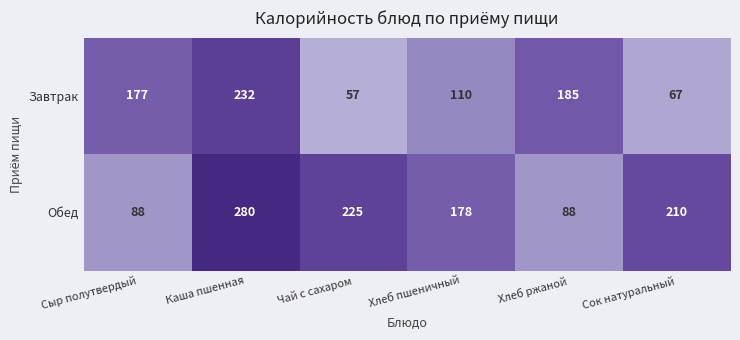

Rank the series by their maximum value, from lowest to highest.

Завтрак, Обед